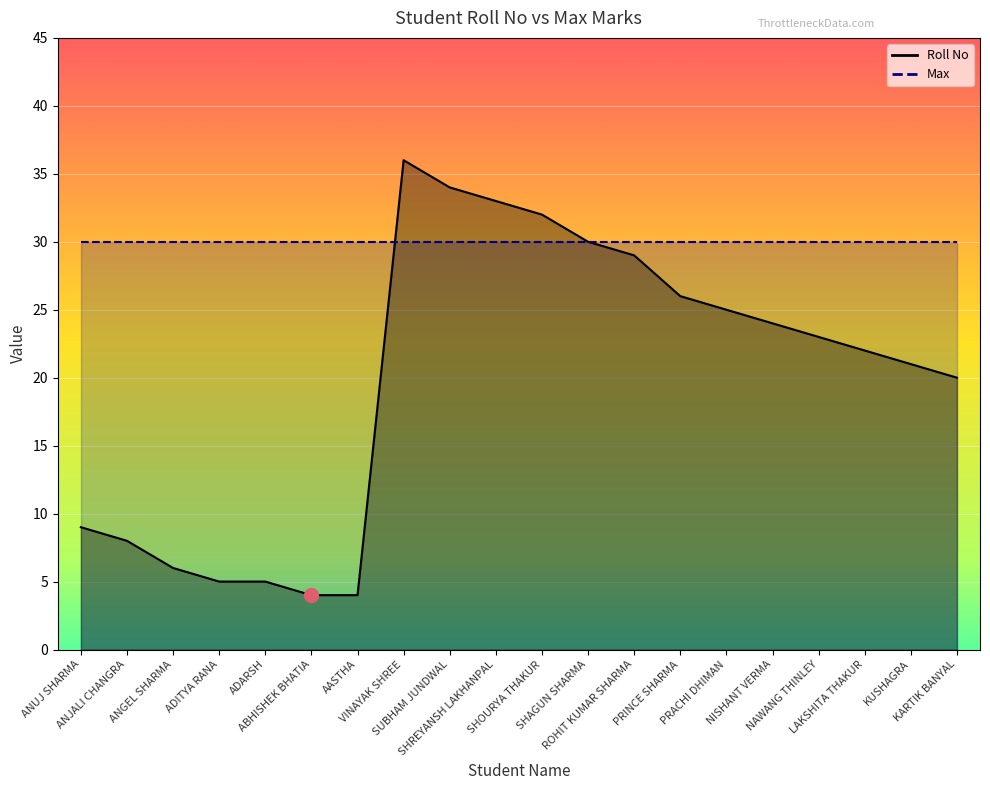

What is the sum of all values?

396